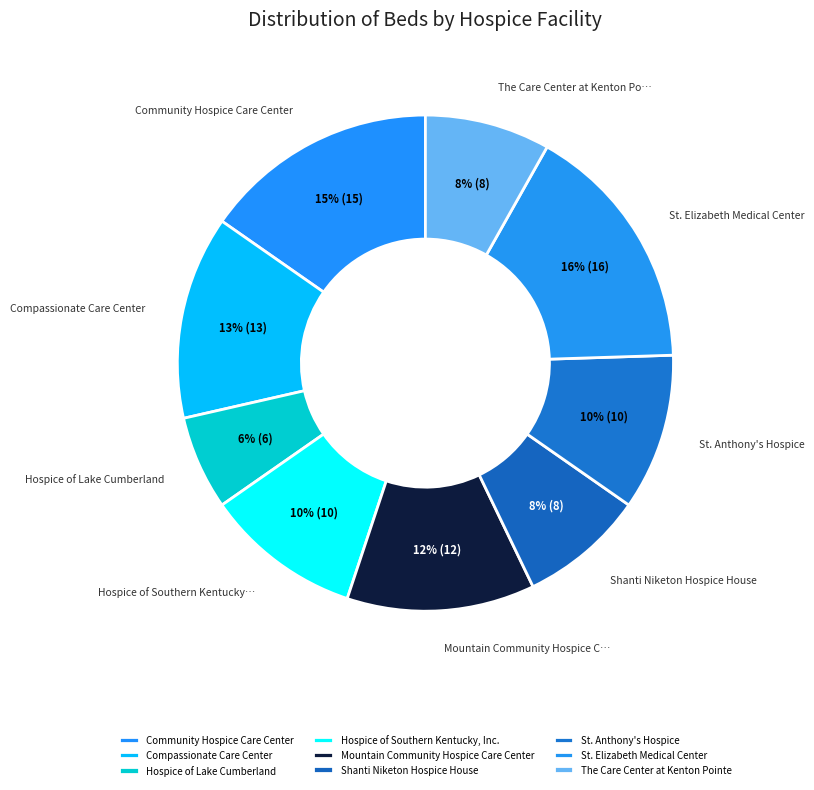

The Compassionate Care Center slice represents 13% of the pie. True or false?

True